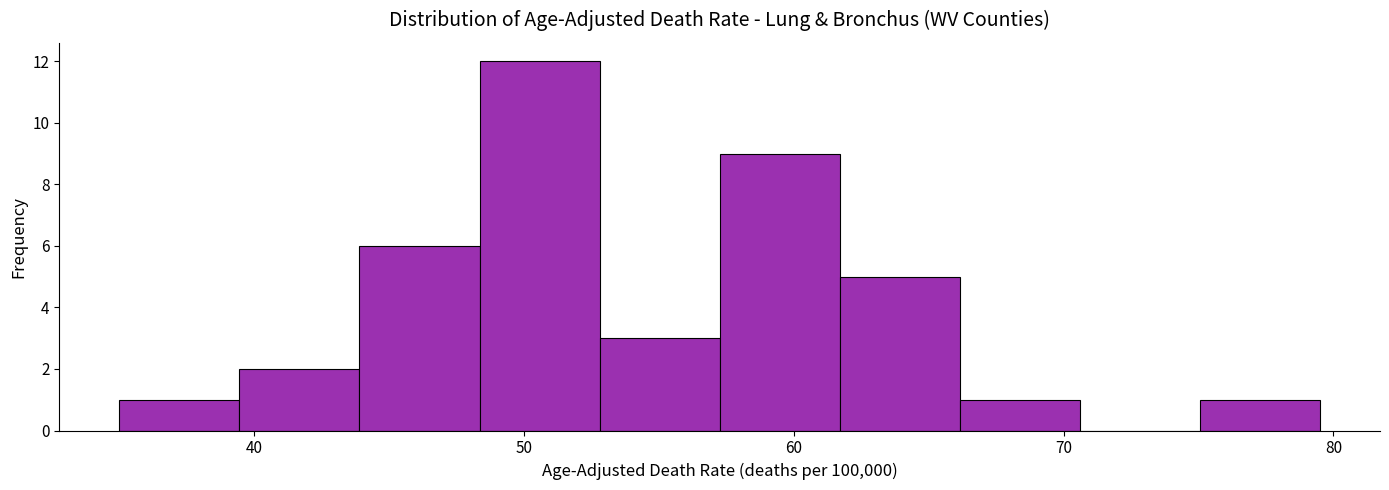

Reading left to right, transcribe this chart: for each bar, give the range it covers on the x-axis and its height. Neither the bar edges nor the heights are printed on the chart, so give them approximately, as read against the axes.

35 to 39: 1
39 to 44: 2
44 to 48: 6
48 to 53: 12
53 to 57: 3
57 to 62: 9
62 to 66: 5
66 to 71: 1
71 to 75: 0
75 to 80: 1